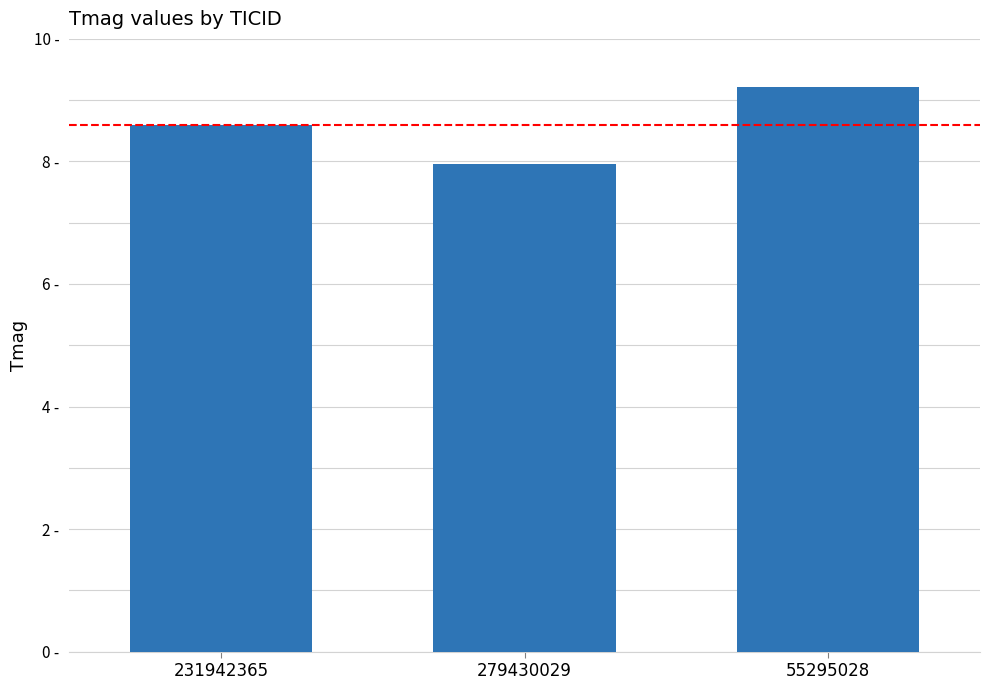

Are the bars horizontal?

No